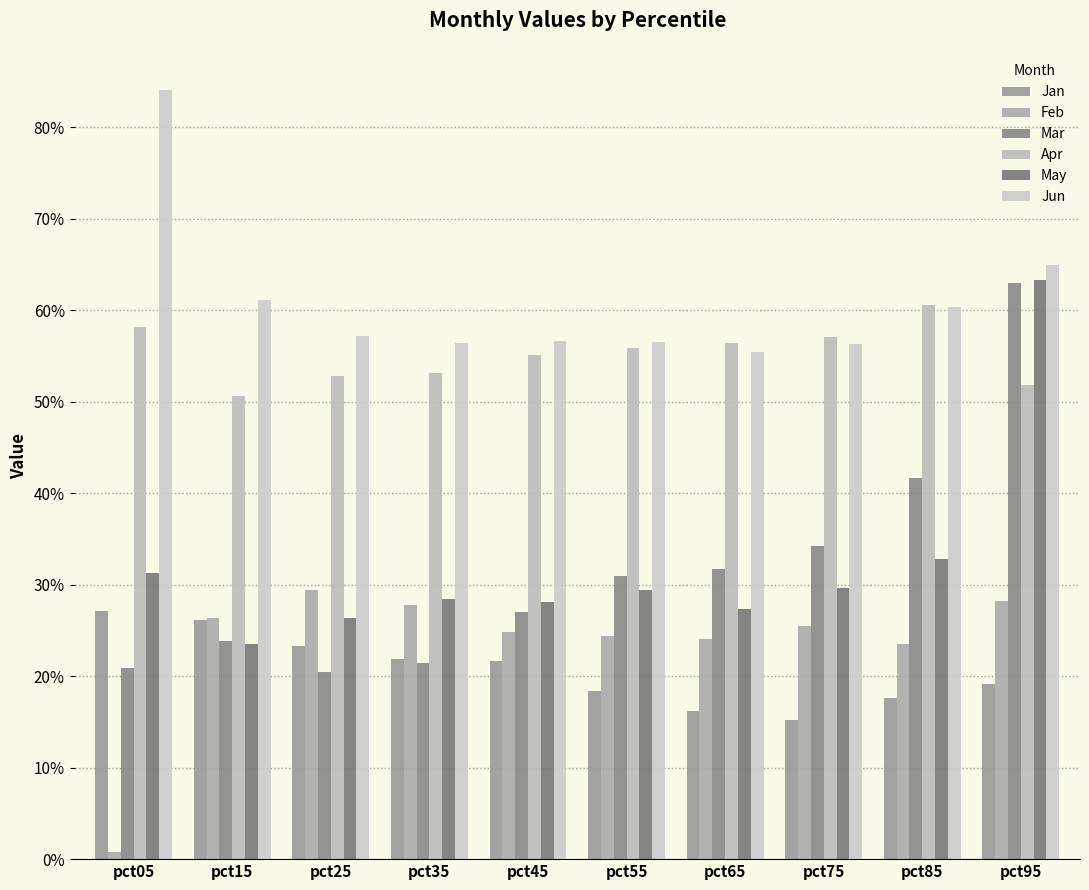

List the labels in order of May value, largest first.

pct95, pct85, pct05, pct75, pct55, pct35, pct45, pct65, pct25, pct15